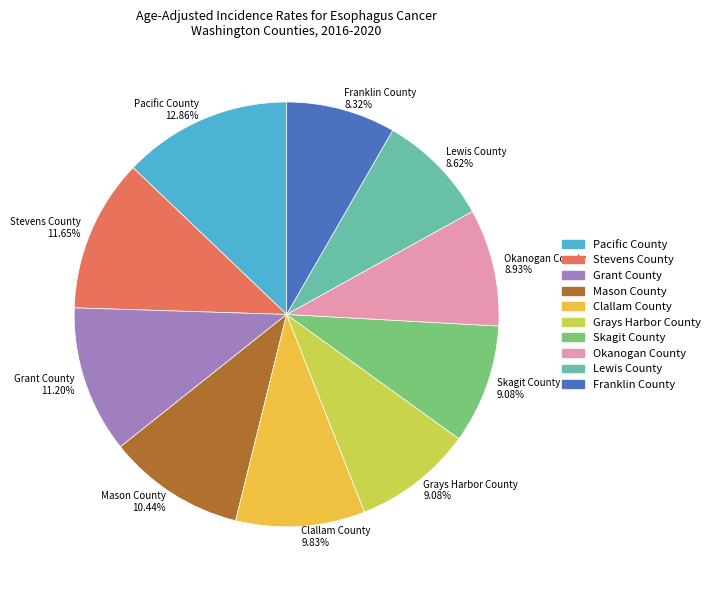

Is the sum of Stevens County 11.65% and Lewis County 8.62% greater than half?

No